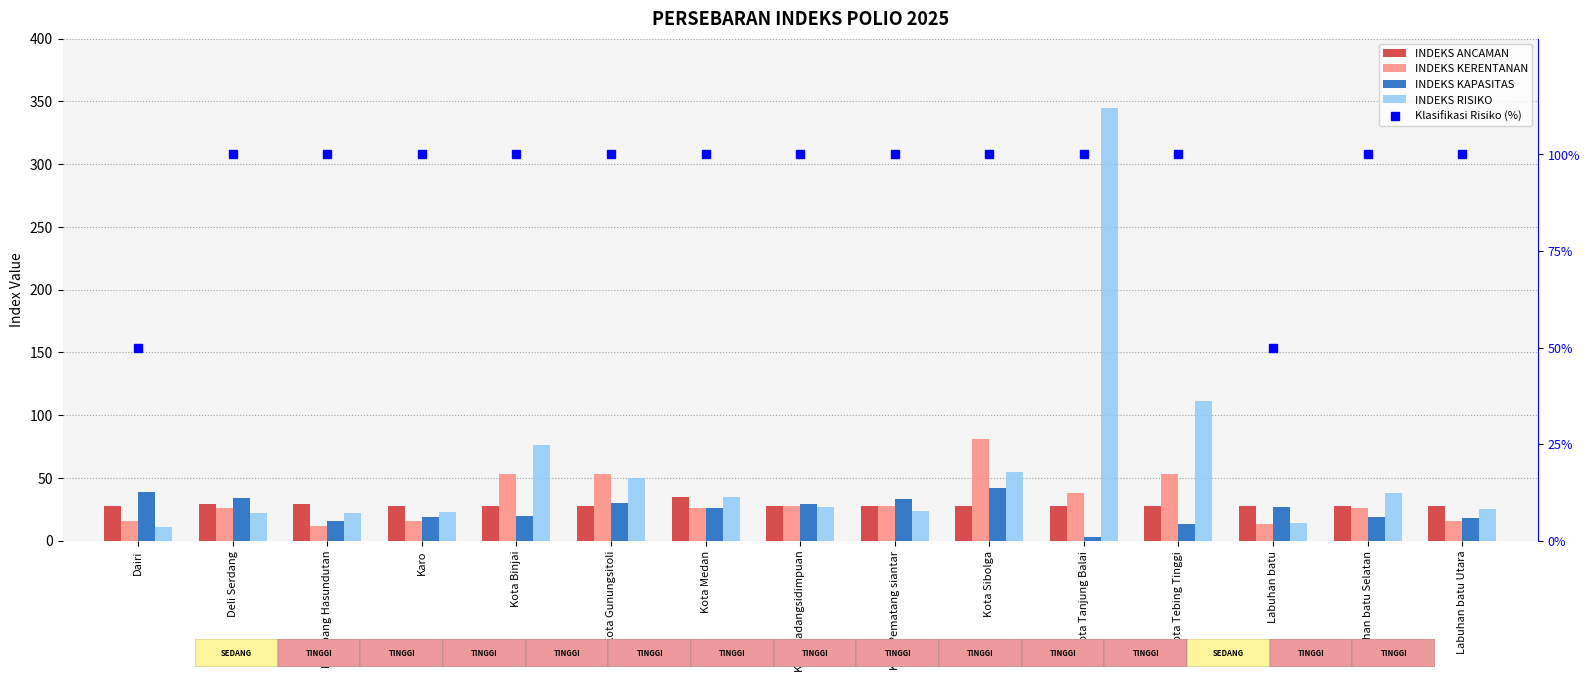

How many values in the INDEKS ANCAMAN series exceed 28?

3